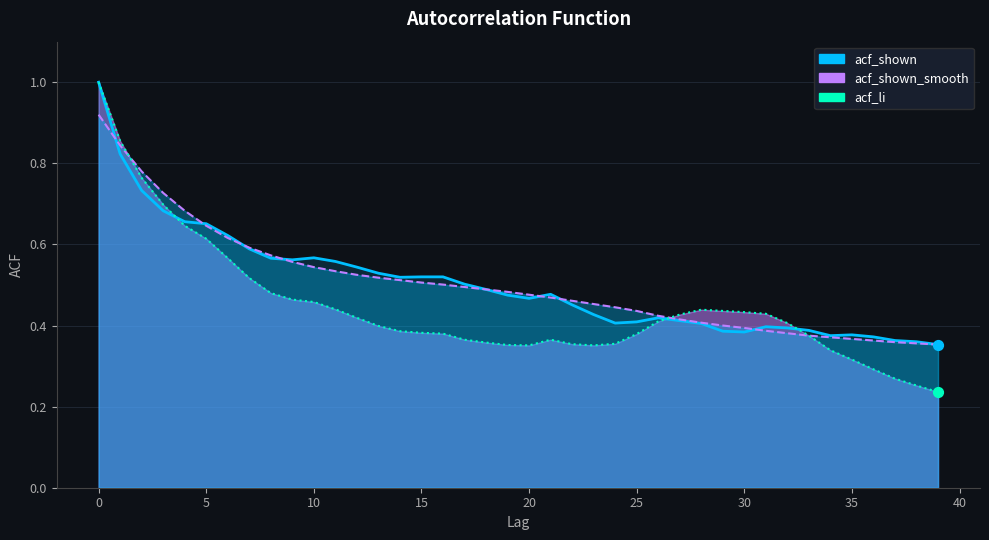

Between 29 and 14, which is larger?

14